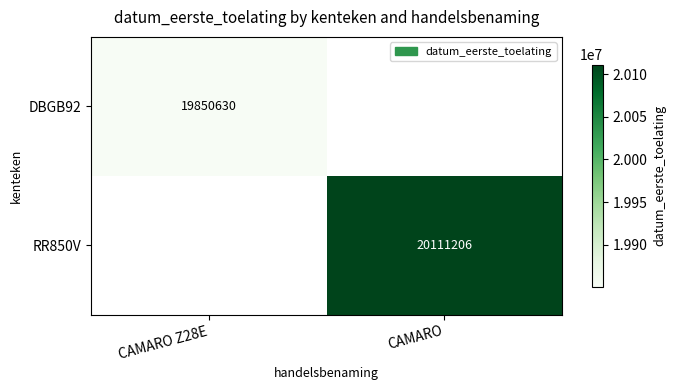

True or false: RR850V has a value of 20111206 at CAMARO.

True